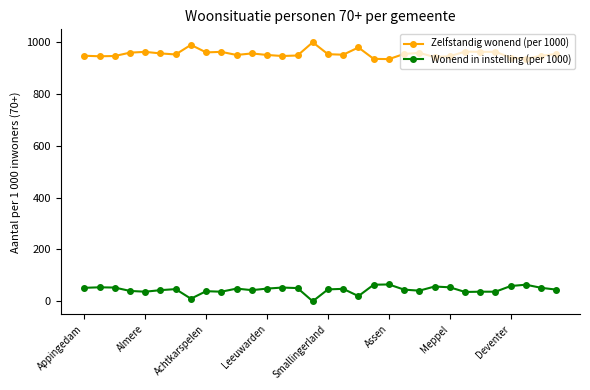

True or false: Wonend in instelling (per 1000) has more than 2 interior local peaks.

True